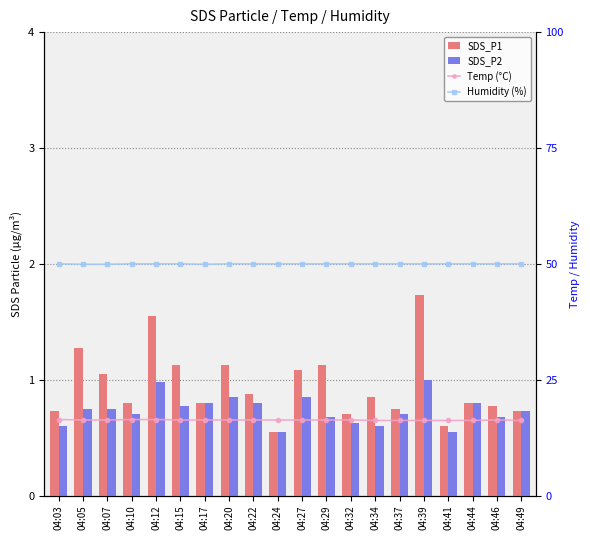

What are all the series names shown in the legend?

SDS_P1, SDS_P2, Temp (°C), Humidity (%)